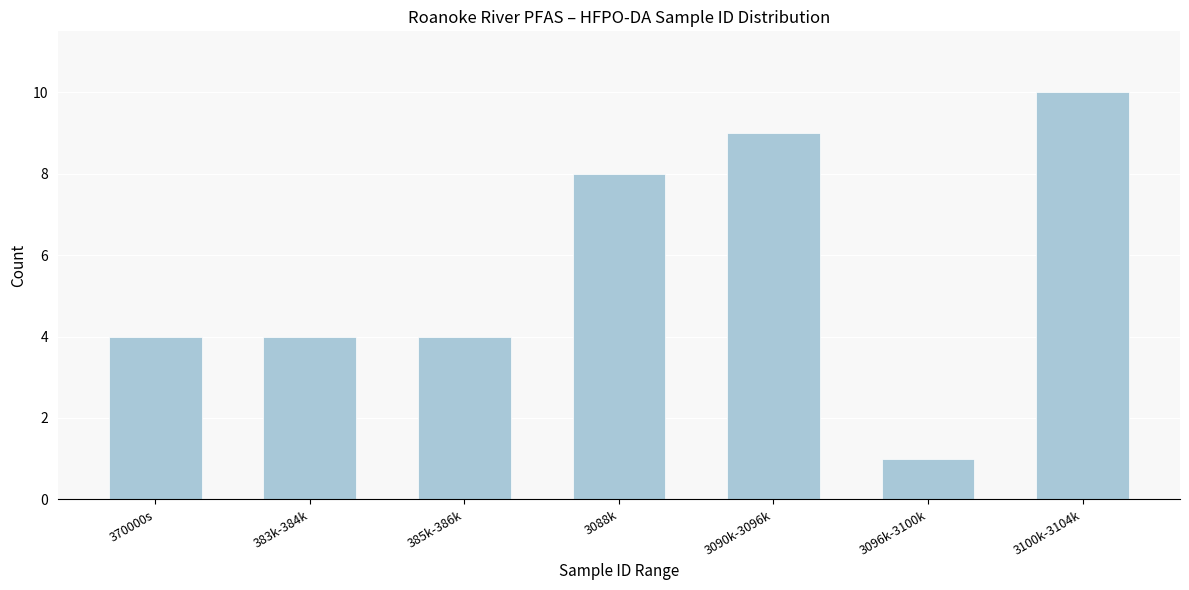

Reading left to right, extract all data points from this chart.

370000s=4	383k-384k=4	385k-386k=4	3088k=8	3090k-3096k=9	3096k-3100k=1	3100k-3104k=10